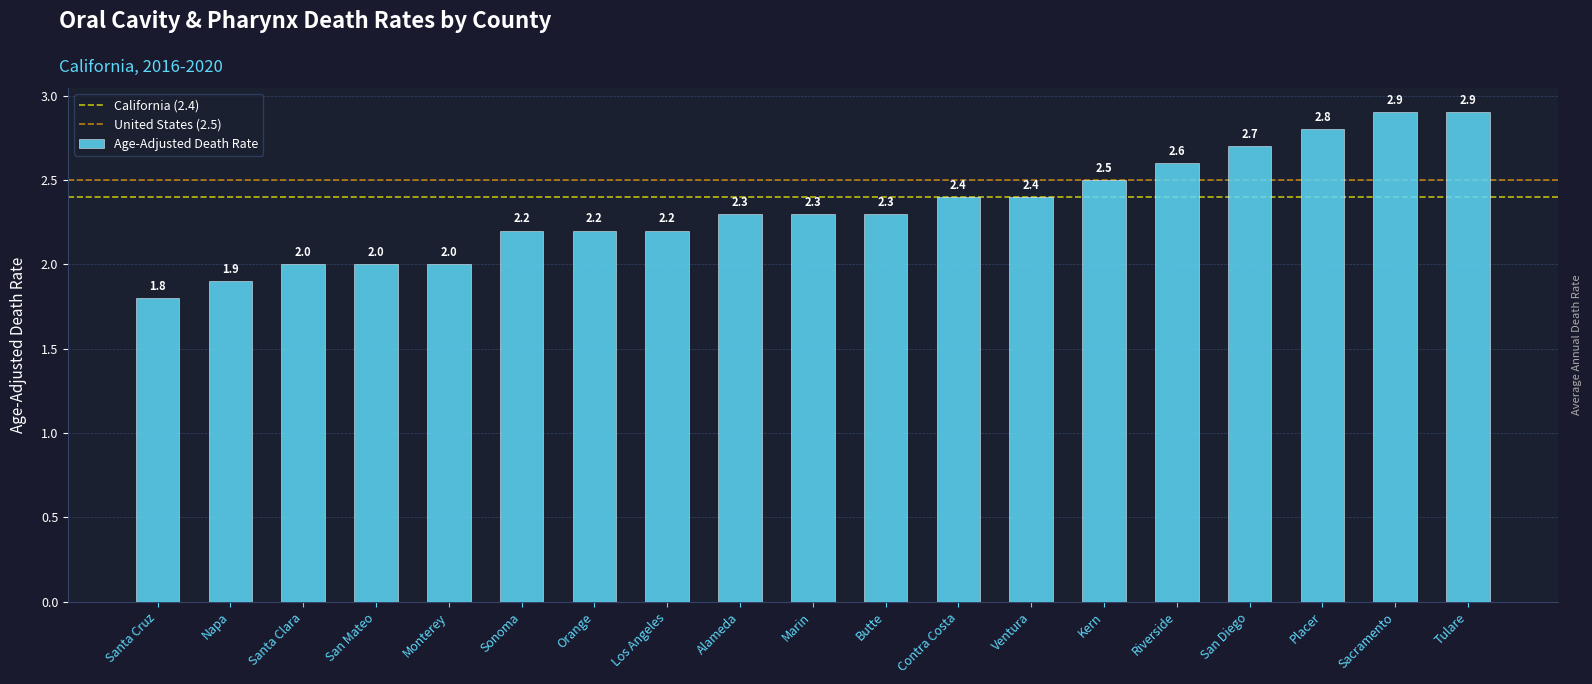

What is the maximum value shown in the chart?

2.9